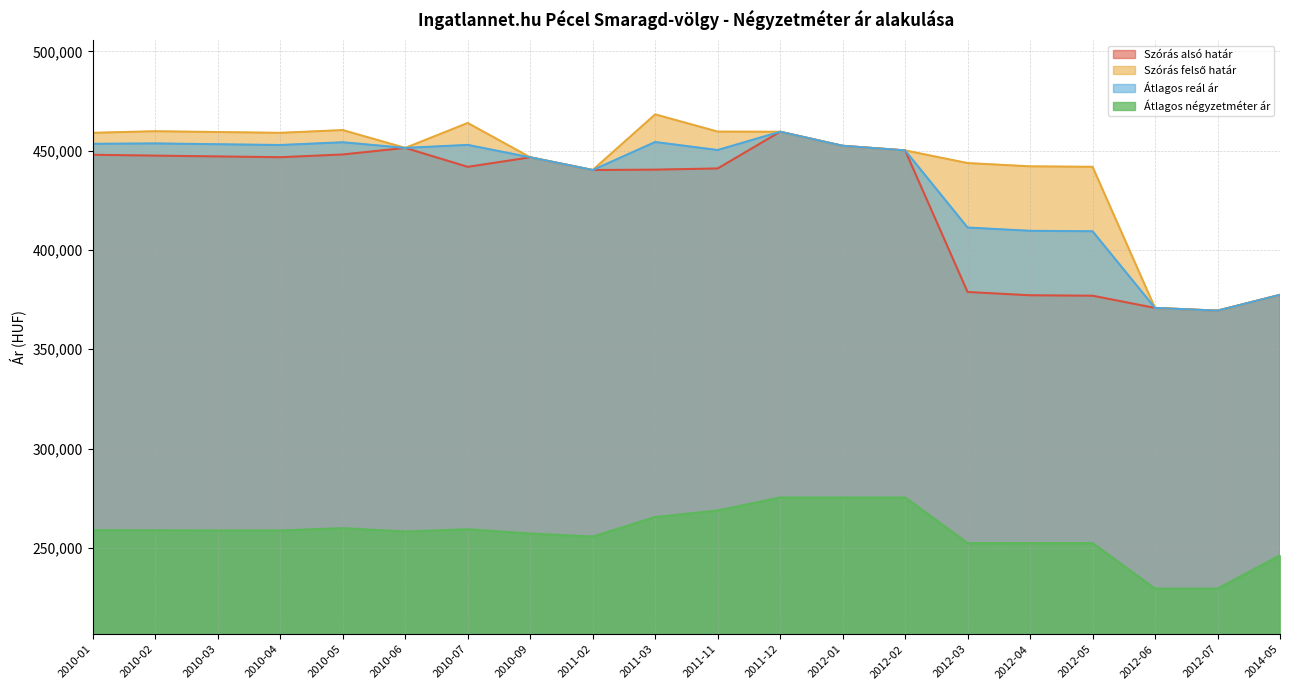

How many data points does each series have?

20